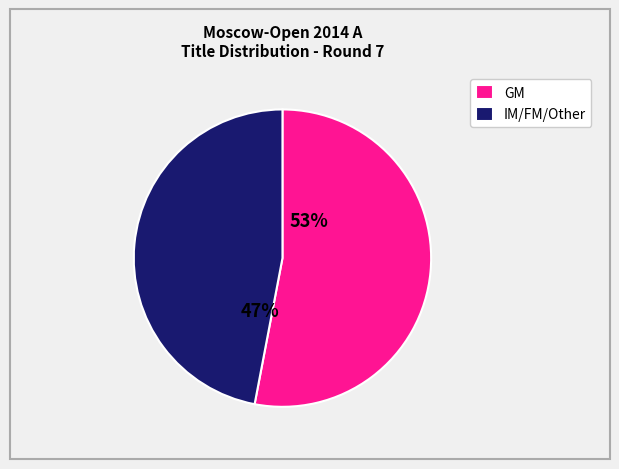

Rank the categories by value from lowest to highest.

IM/FM/Other, GM